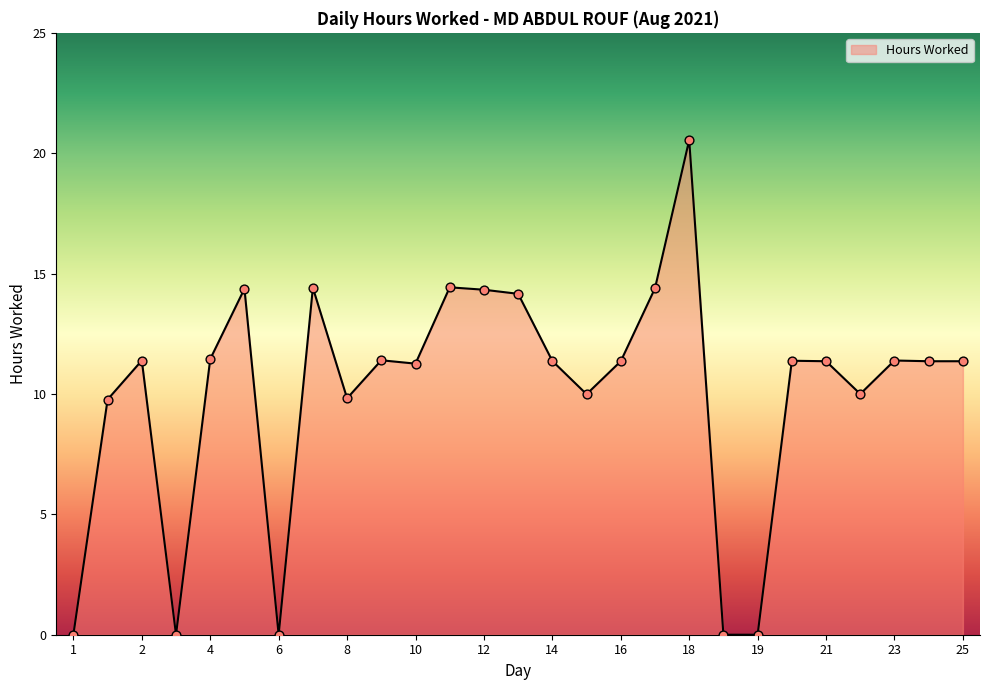

What is the difference between the maximum and minimum values?

20.6